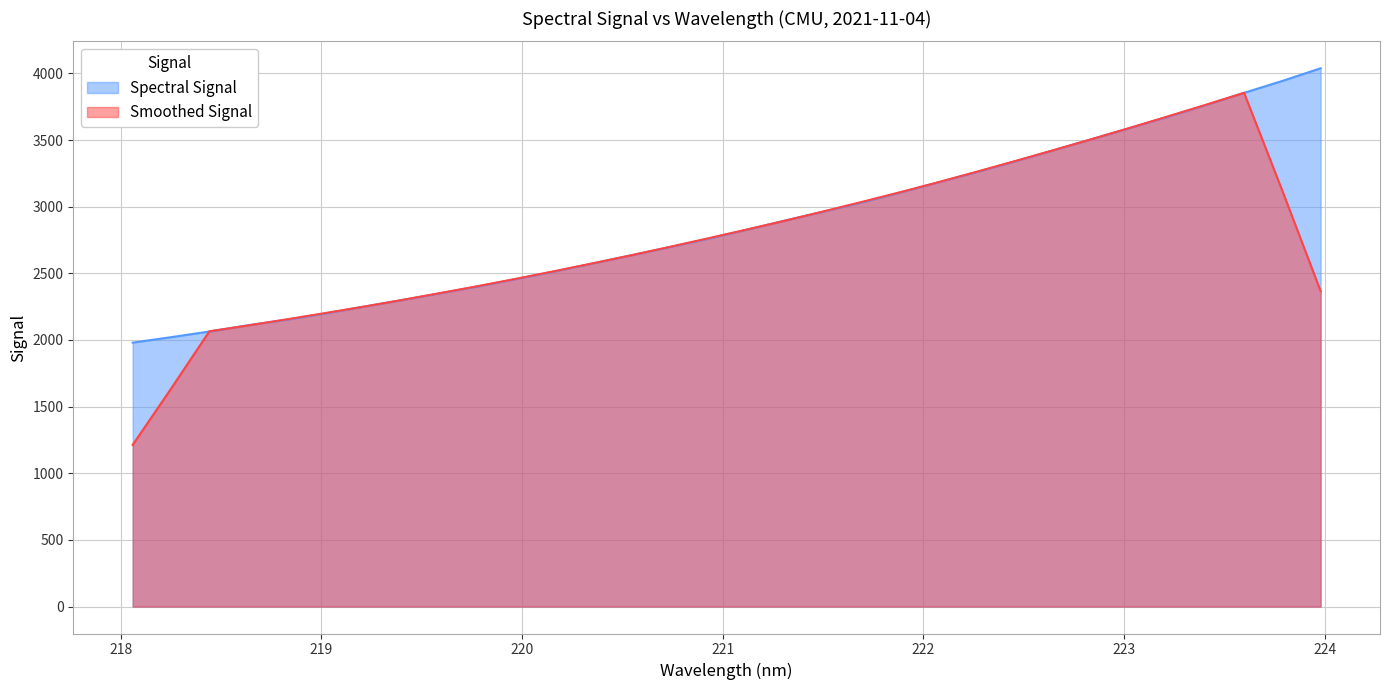

How many lines are shown in the chart?

2